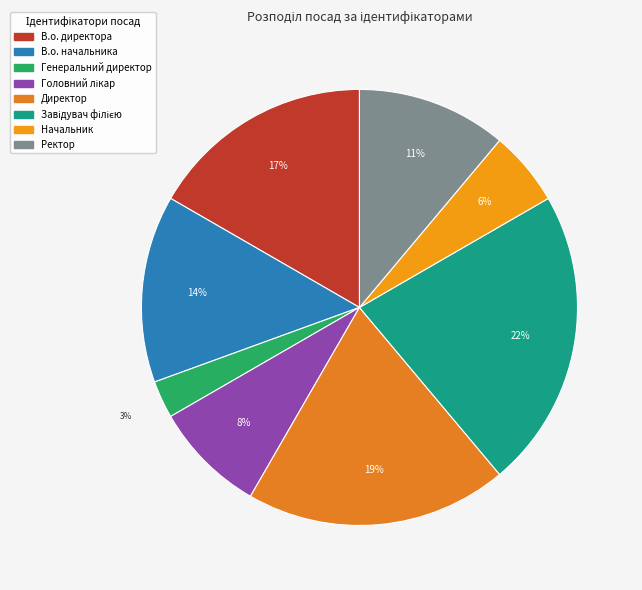

How many segments does this pie chart have?

8